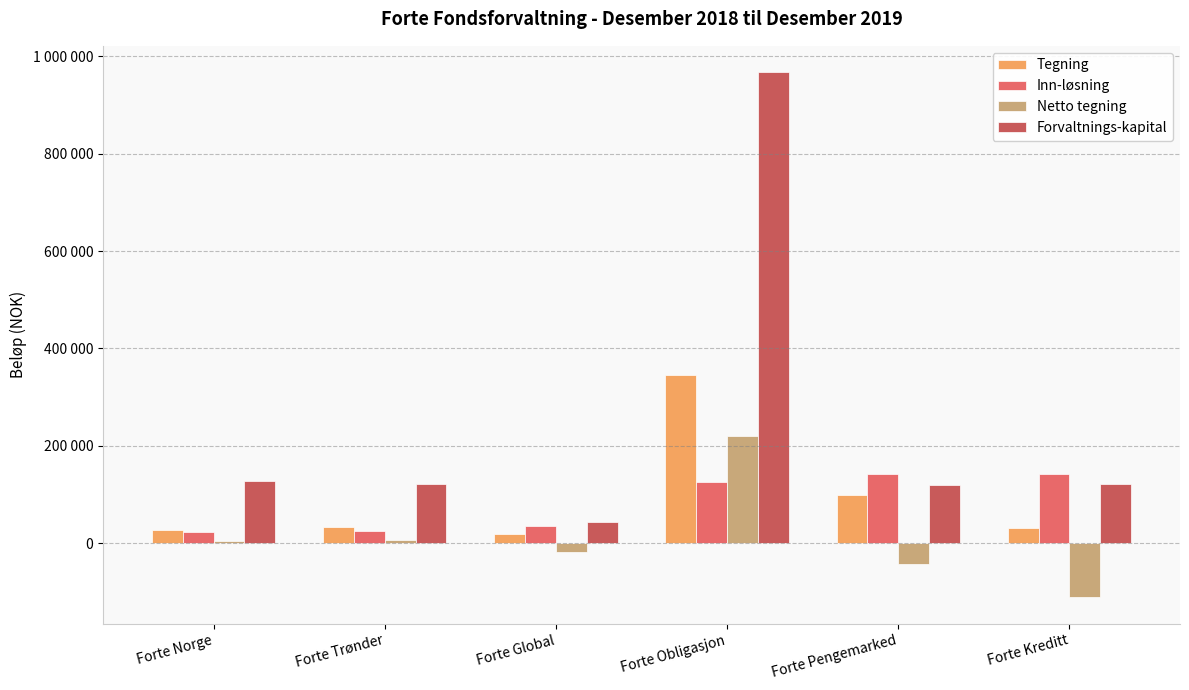

What is the average value of the Tegning series?

92591